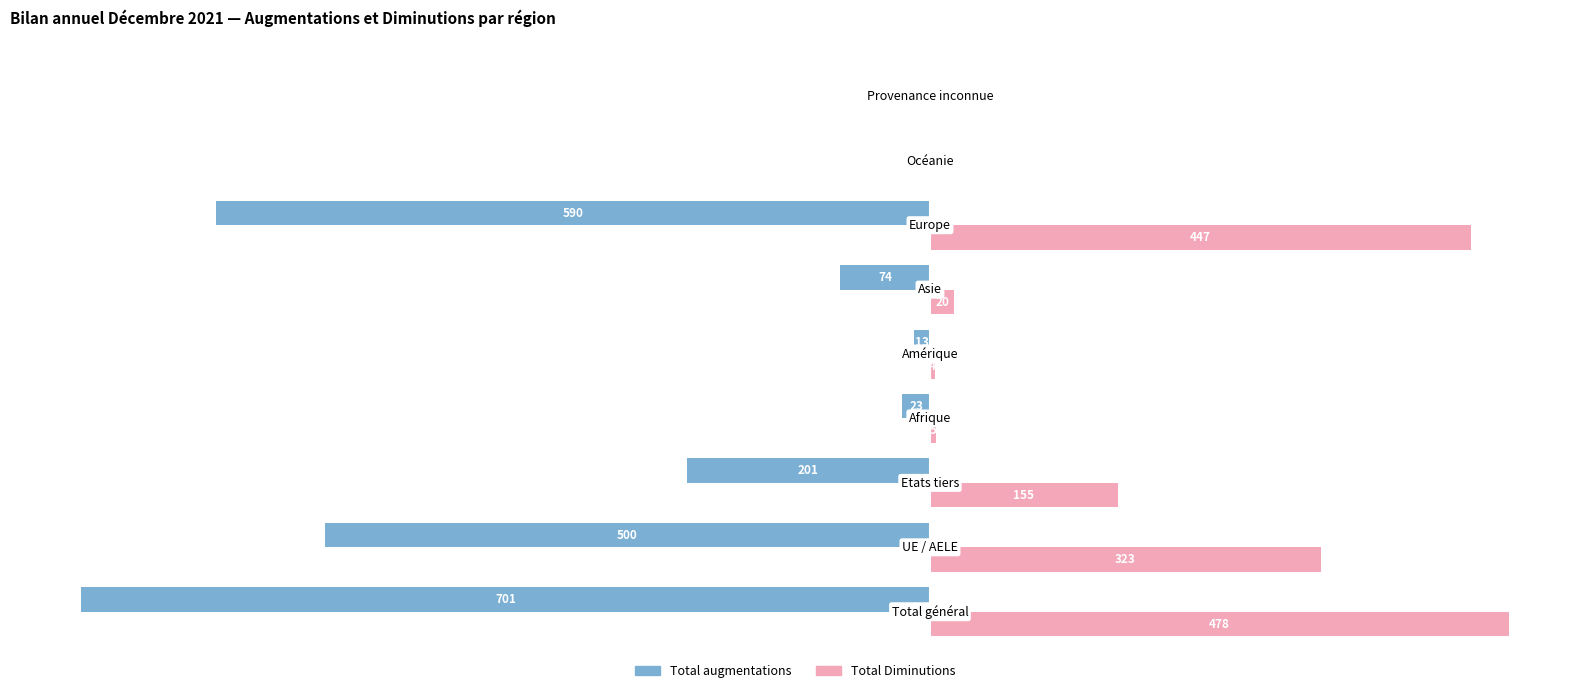

What is the smallest value displayed?

-701